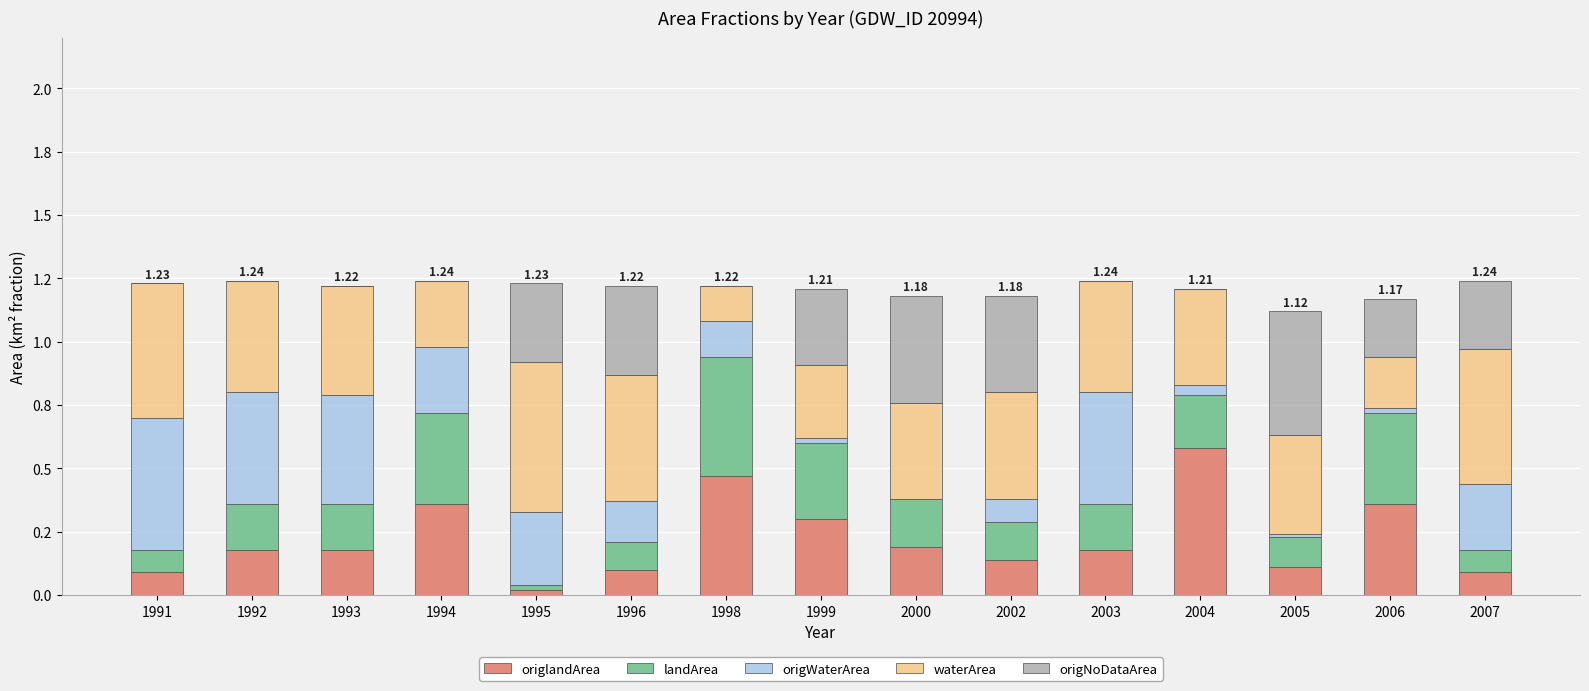

What are all the series names shown in the legend?

origlandArea, landArea, origWaterArea, waterArea, origNoDataArea